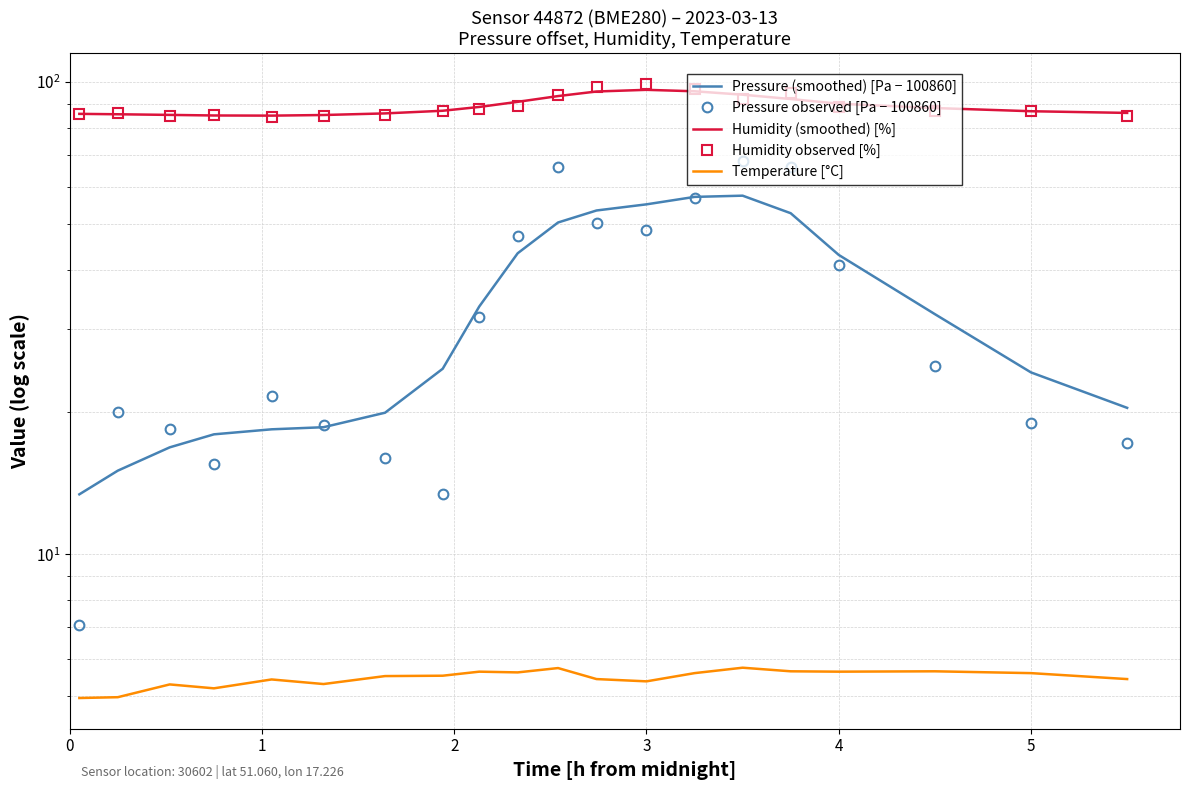

What is the sum of all Humidity (smoothed) [%] values?

1779.8